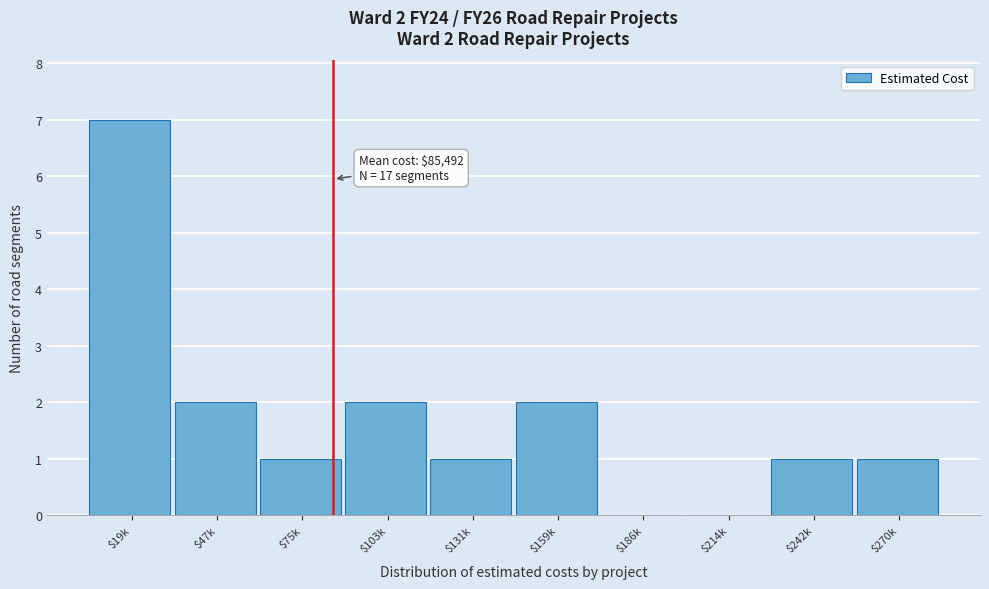

What is the greatest value displayed?

7